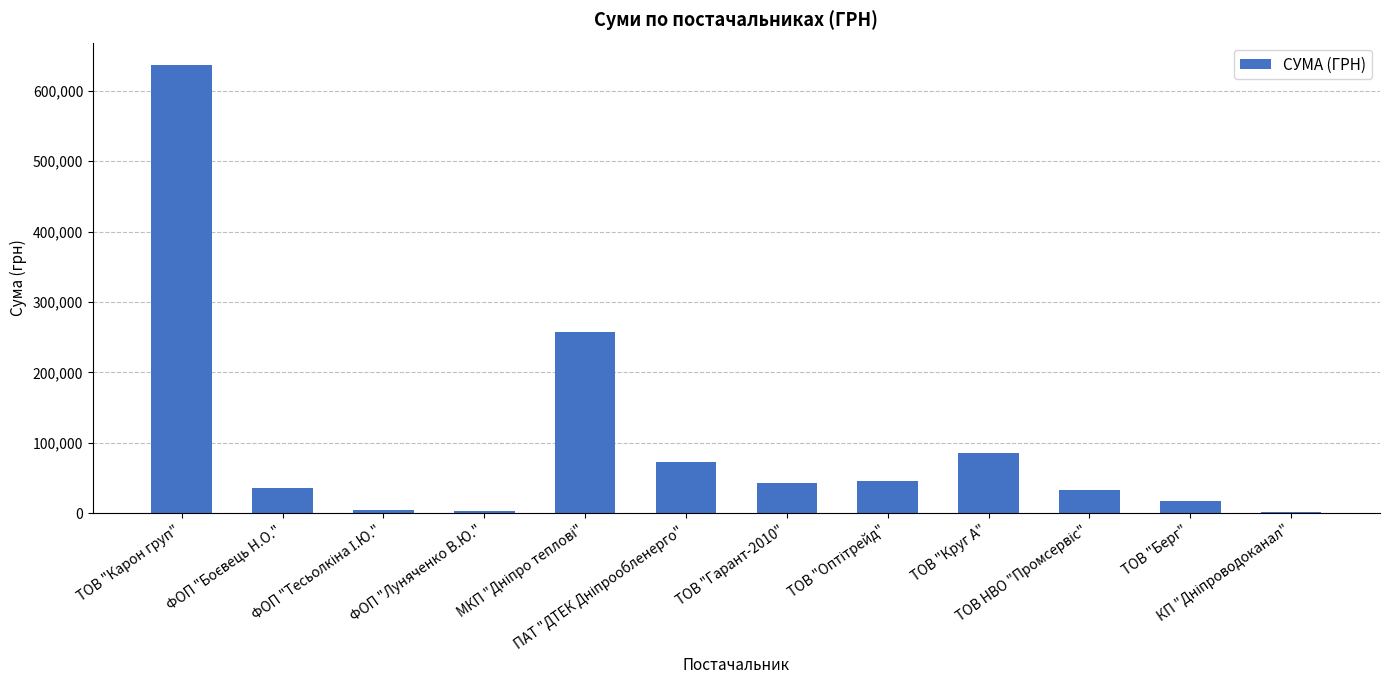

What is the difference between the second highest and second lowest values?

254564.3